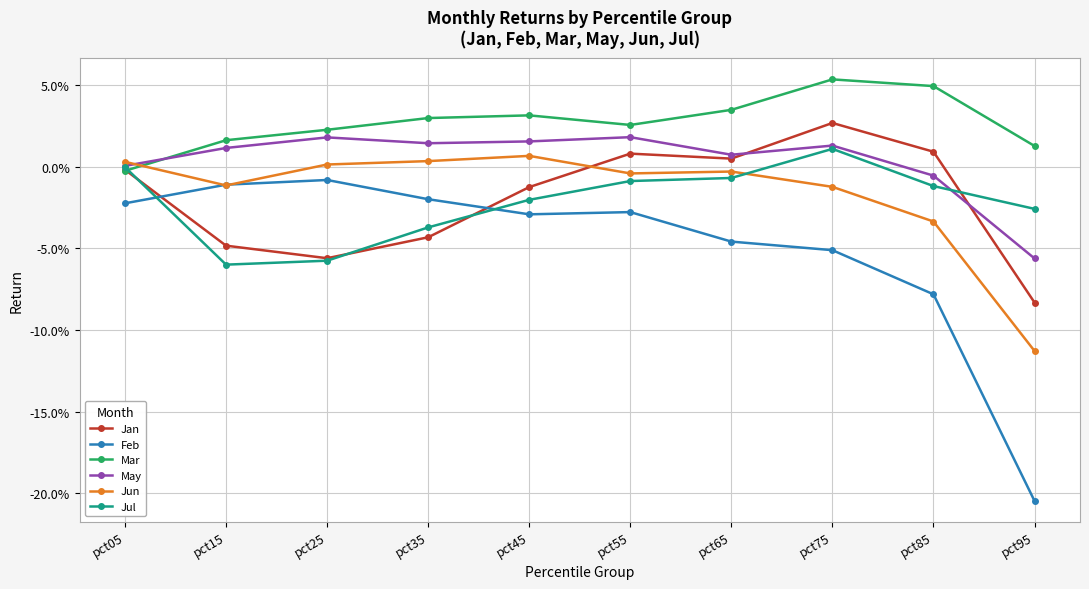

What are all the series names shown in the legend?

Jan, Feb, Mar, May, Jun, Jul